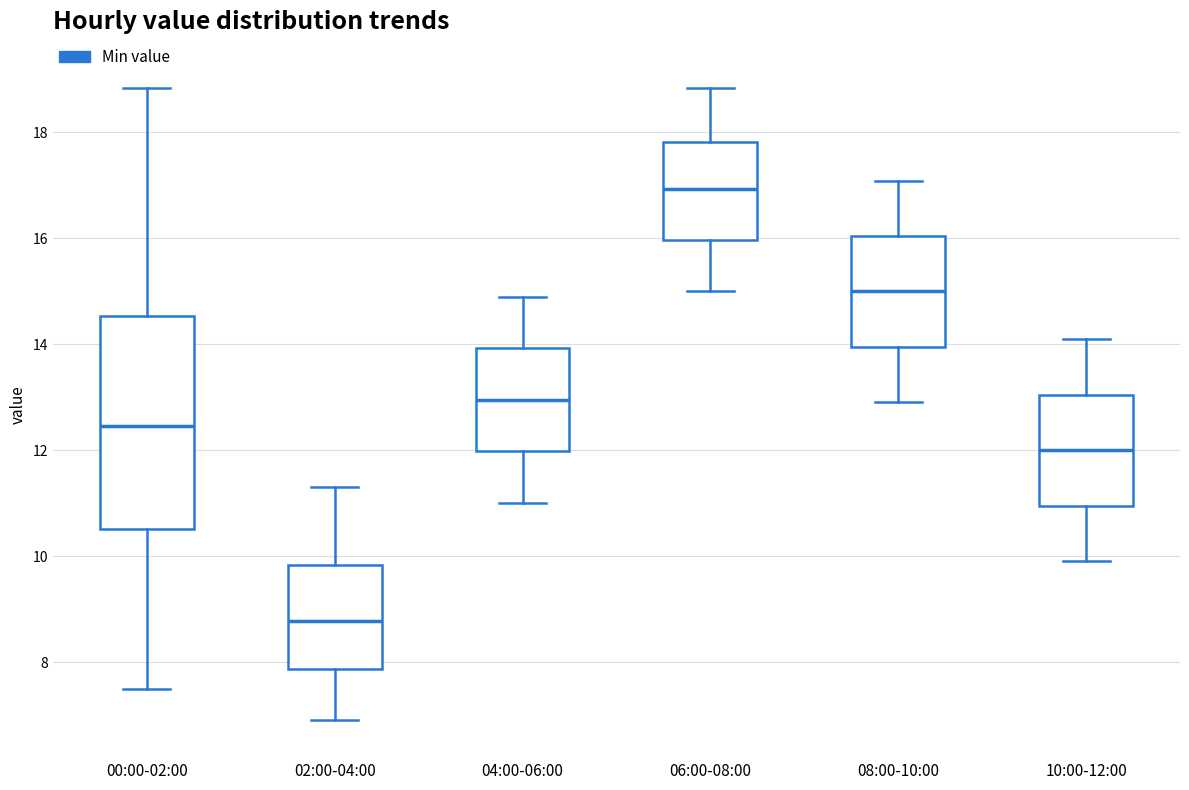

Reading left to right, read every box against the y-axis: the position of its median line, the range the box covers, and the ends of its whiskers. The values are not printed on the chart, so give them approximately, as read against the axis.

00:00-02:00: median 12.4, box 10.6 to 14.6, whiskers 7.6 to 18.8
02:00-04:00: median 8.8, box 7.8 to 9.8, whiskers 7.0 to 11.4
04:00-06:00: median 13.0, box 12.0 to 14.0, whiskers 11.0 to 15.0
06:00-08:00: median 17.0, box 16.0 to 17.8, whiskers 15.0 to 18.8
08:00-10:00: median 15.0, box 14.0 to 16.0, whiskers 13.0 to 17.0
10:00-12:00: median 12.0, box 11.0 to 13.0, whiskers 10.0 to 14.2